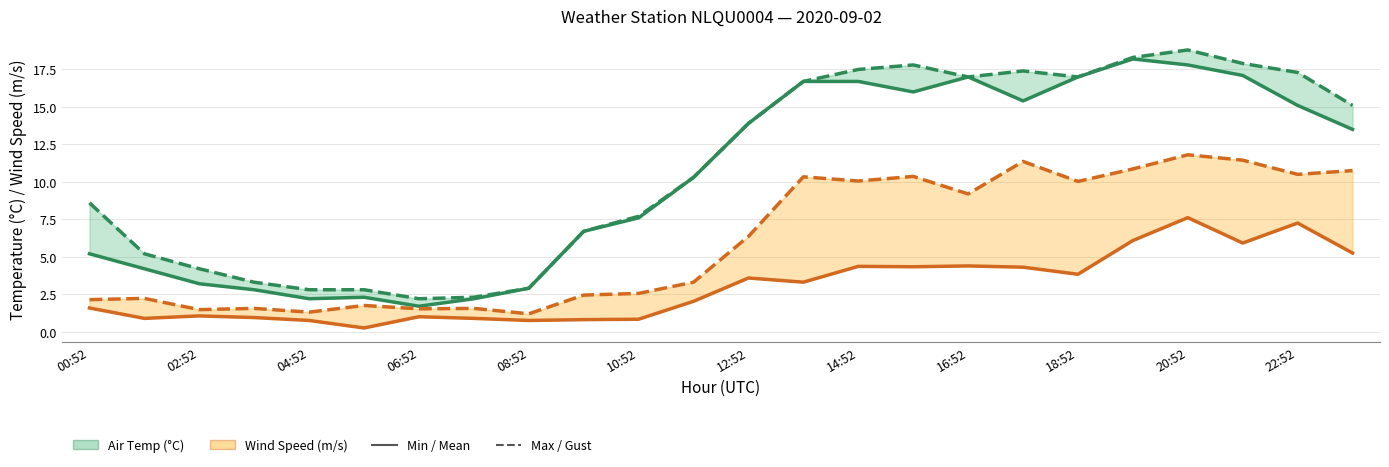

What is the difference between the AIR_TEMP_MAX values at 04:52 and 06:52?

0.9